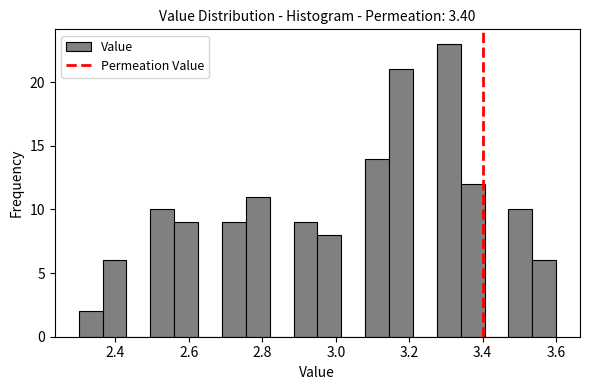

Read against the x-axis, roughly where is the centre of the tallest bar?

3.30